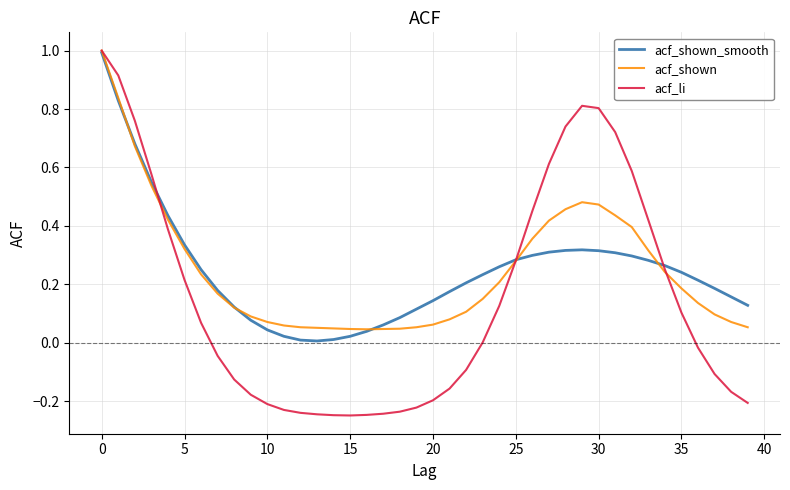

Which series has the widest spread of values?

acf_li